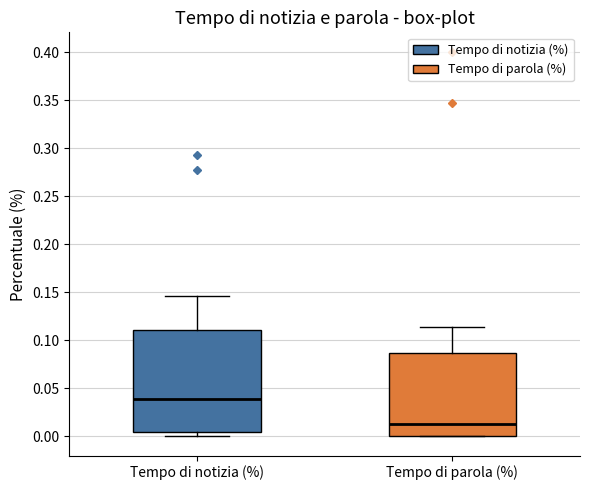

Which box's median line is the lowest?

Tempo di parola (%)